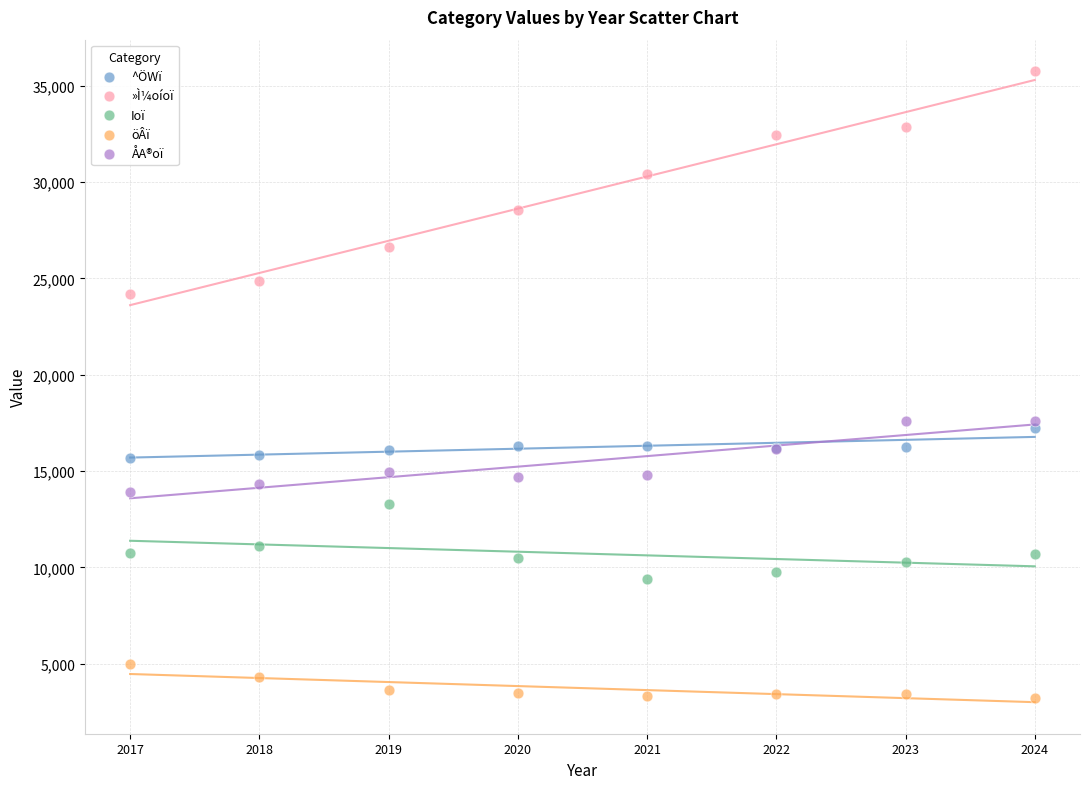

In the »Ì¼oíoï series, what Y value is closest to 29978?

30420